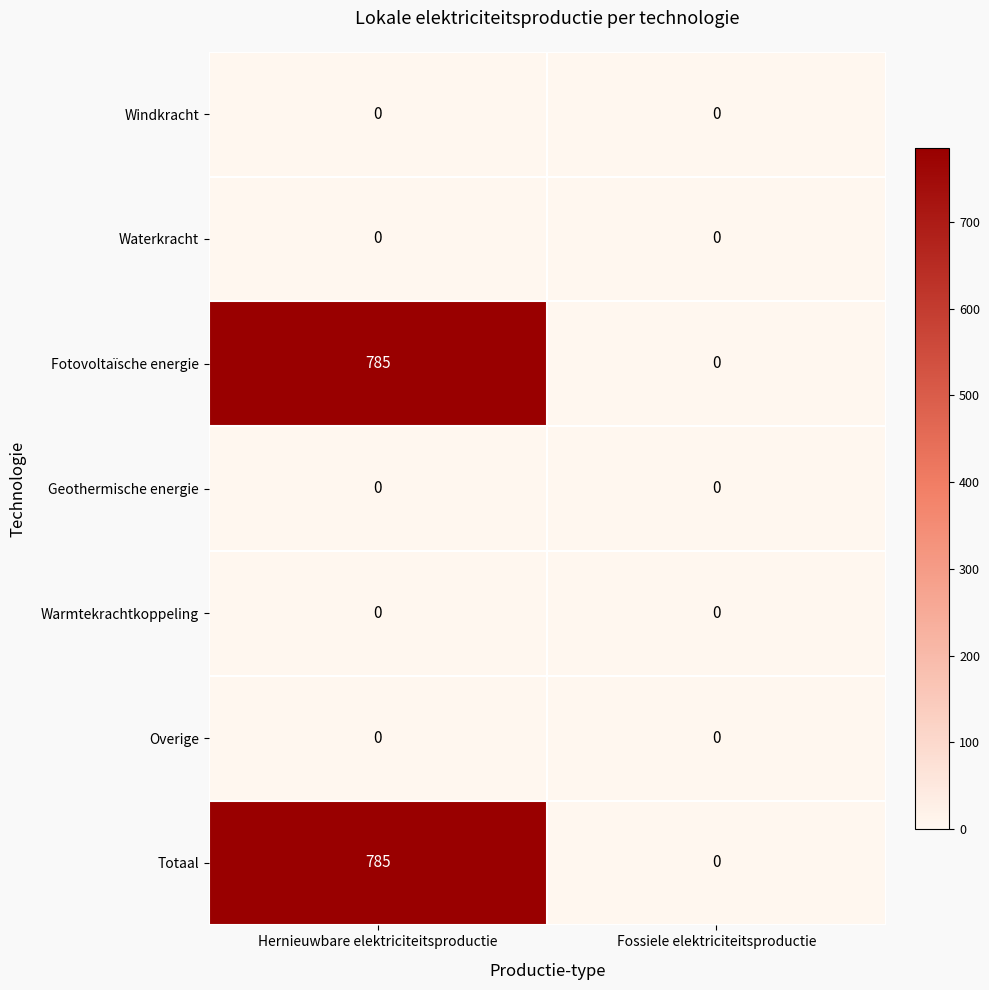

At which category is the sum across all series the highest?

Hernieuwbare elektriciteitsproductie